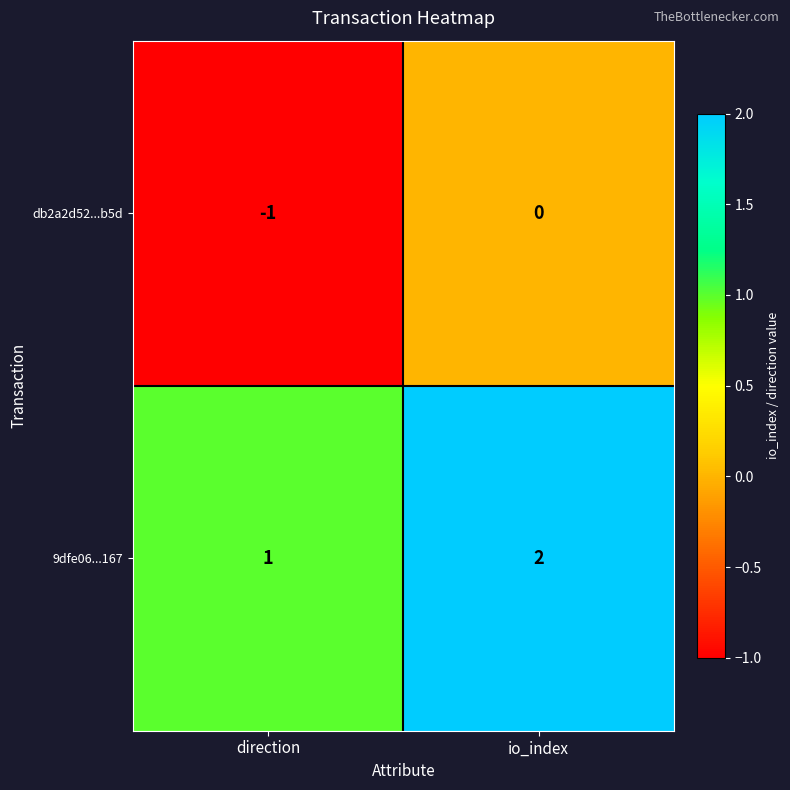

What is the sum of all 9dfe06...167 values?

3